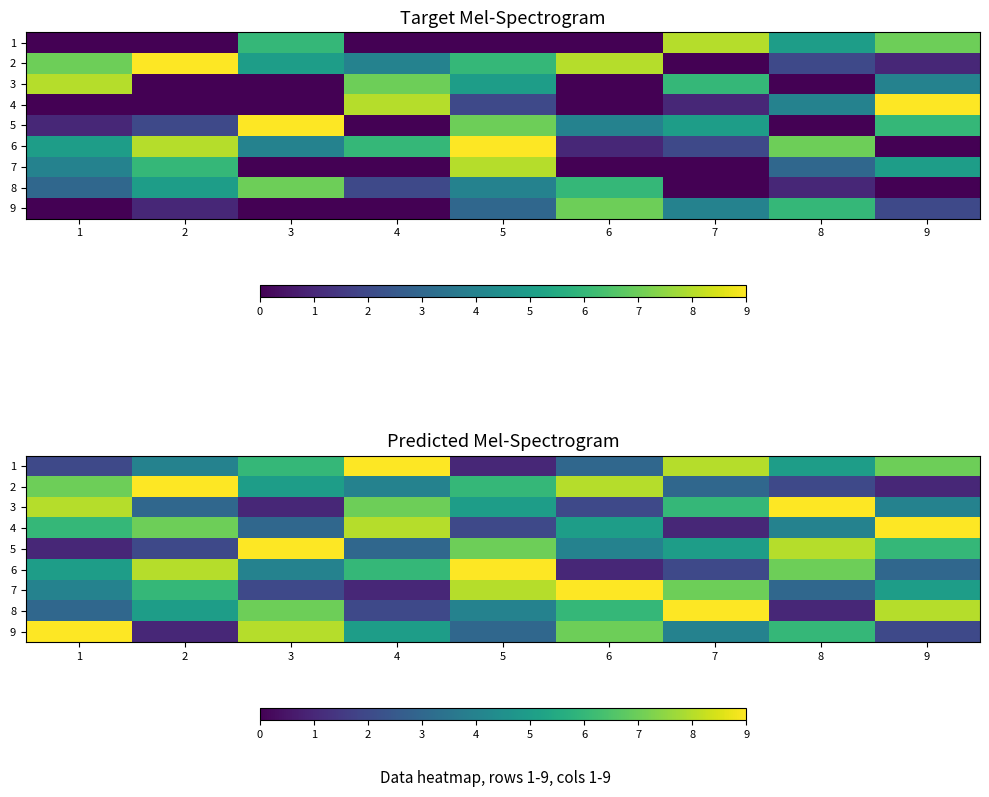

Rank the series at 3 from lowest to highest value.

3, 7, 4, 6, 2, 1, 8, 9, 5